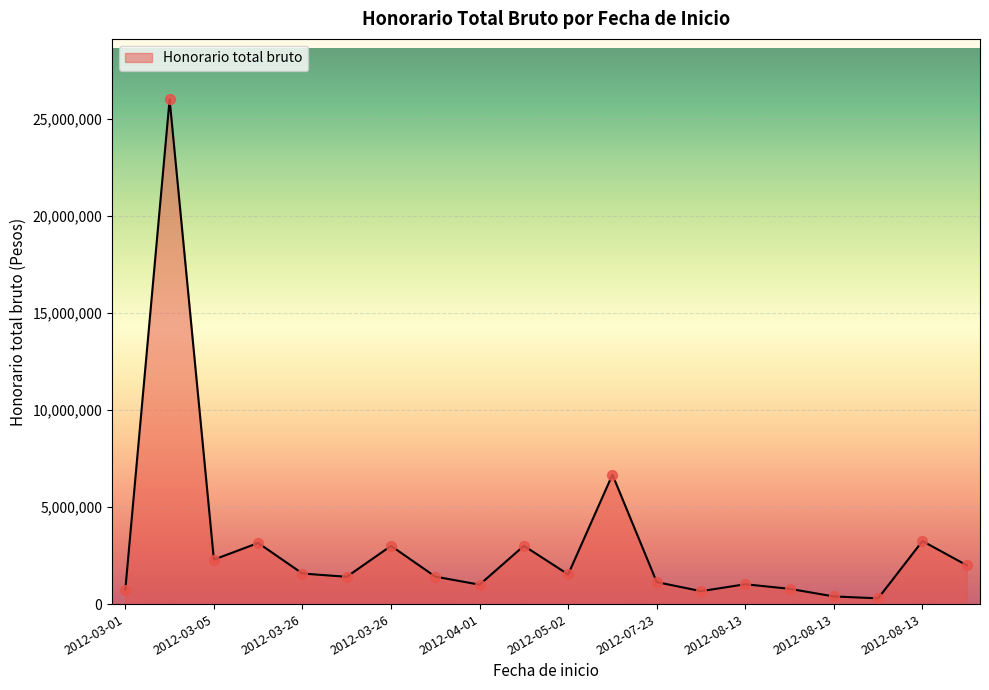

How many lines are shown in the chart?

1